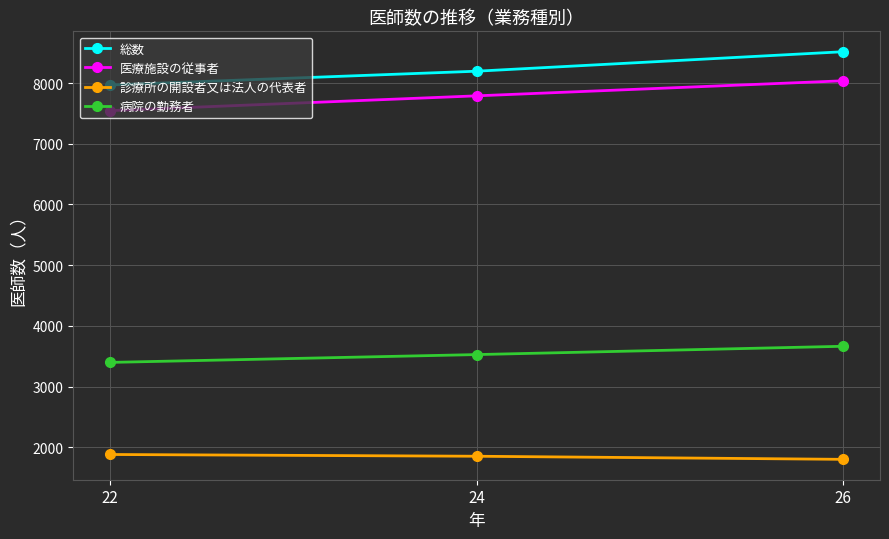

How many series are shown in this chart?

4